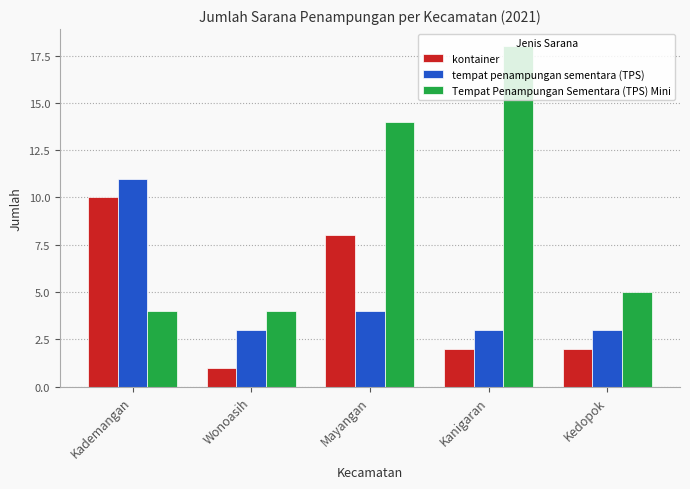

The value of Tempat Penampungan Sementara (TPS) Mini at Mayangan is 14. True or false?

True